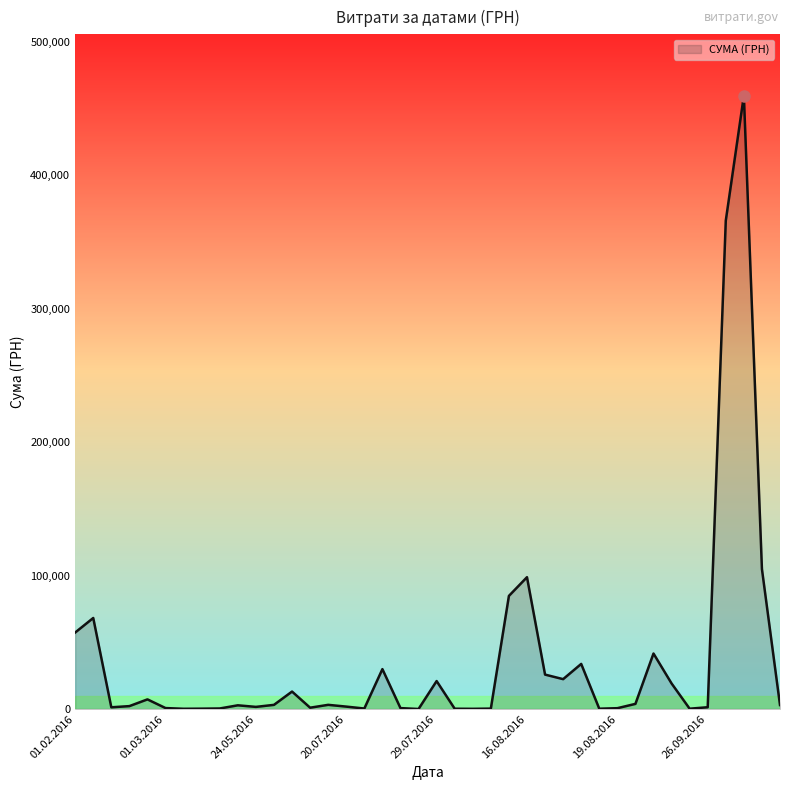

What is the greatest value displayed?

459692.9